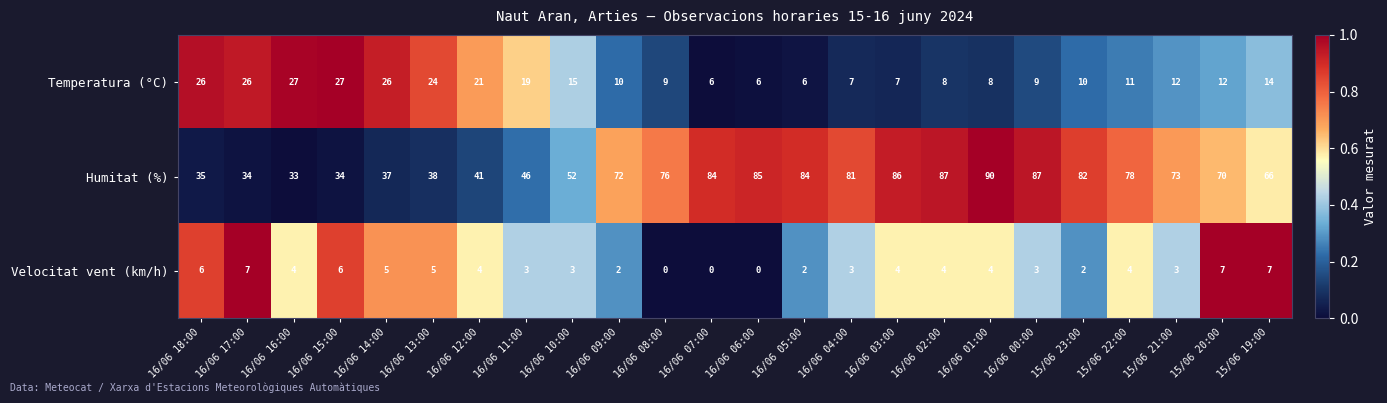

Rank the series at 16/06 07:00 from lowest to highest value.

Velocitat vent (km/h), Temperatura (°C), Humitat (%)